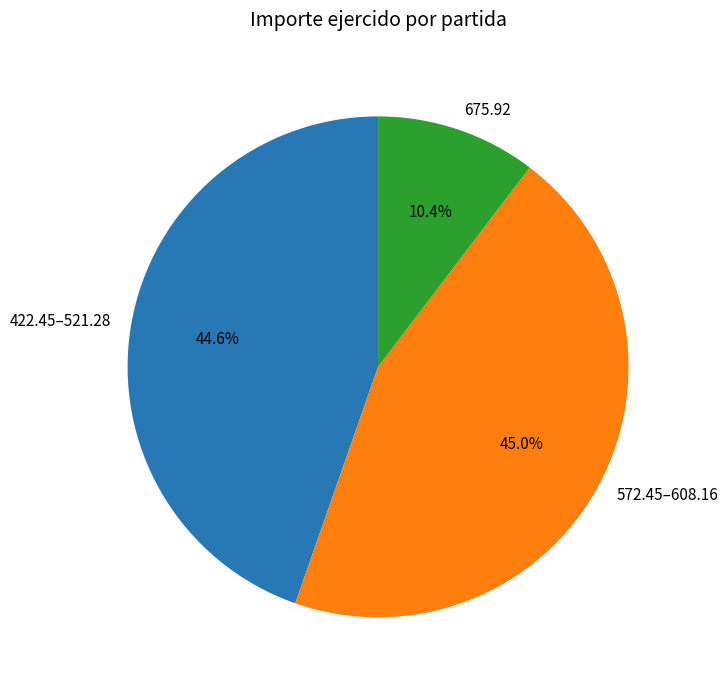

Between 675.92 and 572.45–608.16, which is larger?

572.45–608.16